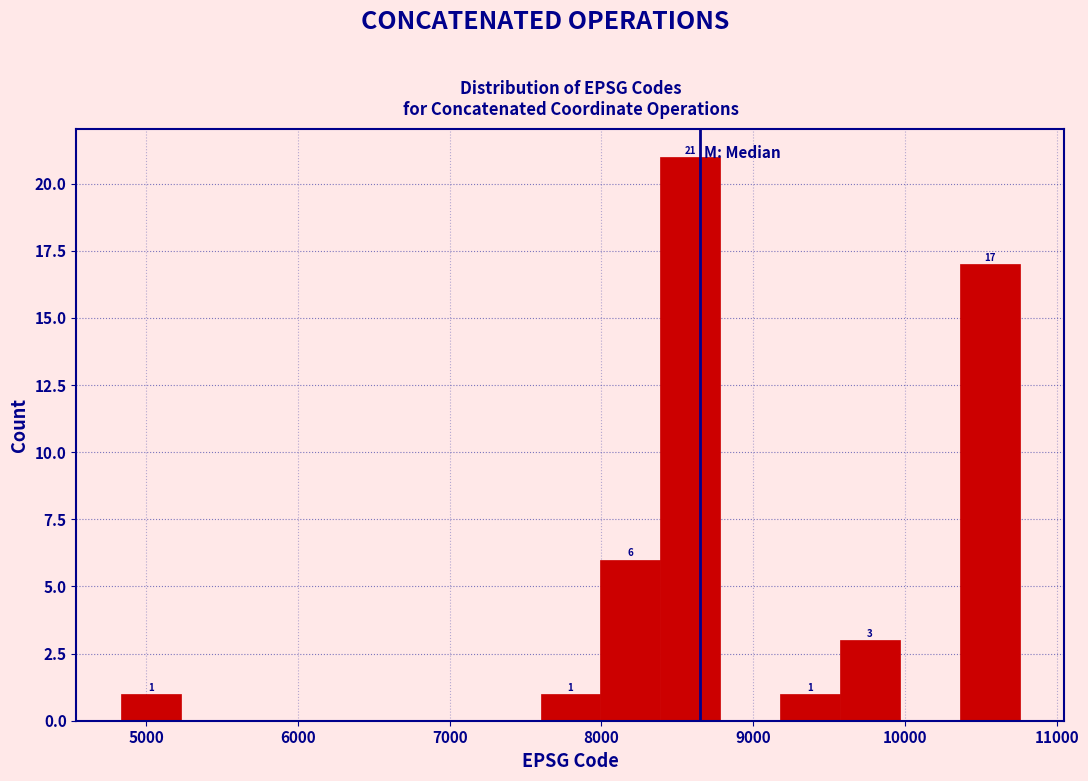

Around what value on the x-axis is the tallest bar? Give the approximate position of its centre, as read against the axis.

8600